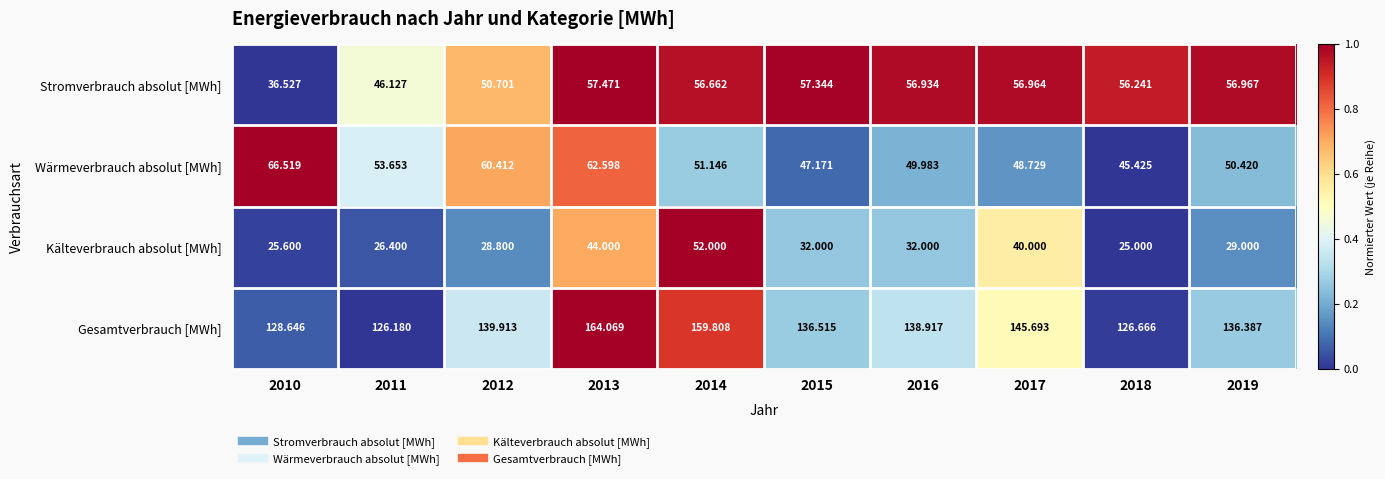

Between 2013 and 2016, which series saw the biggest shift?

Gesamtverbrauch [MWh]